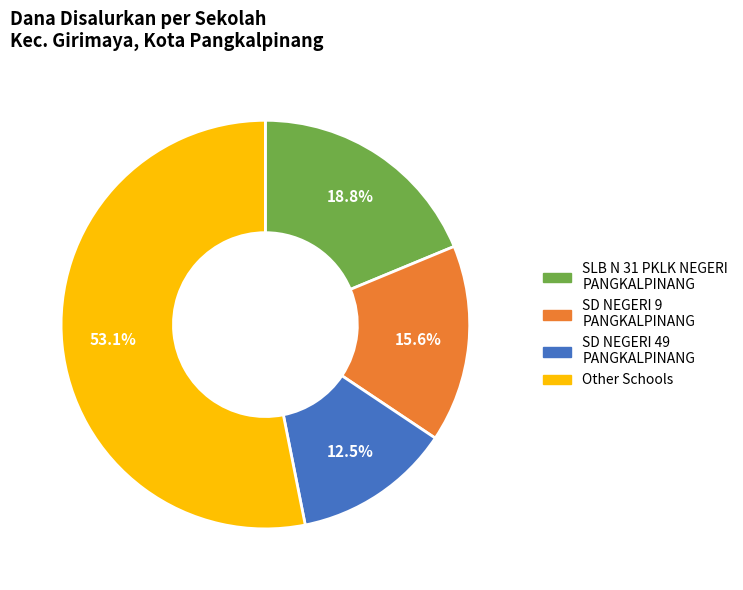

Does Other Schools represent more than half of the total?

Yes